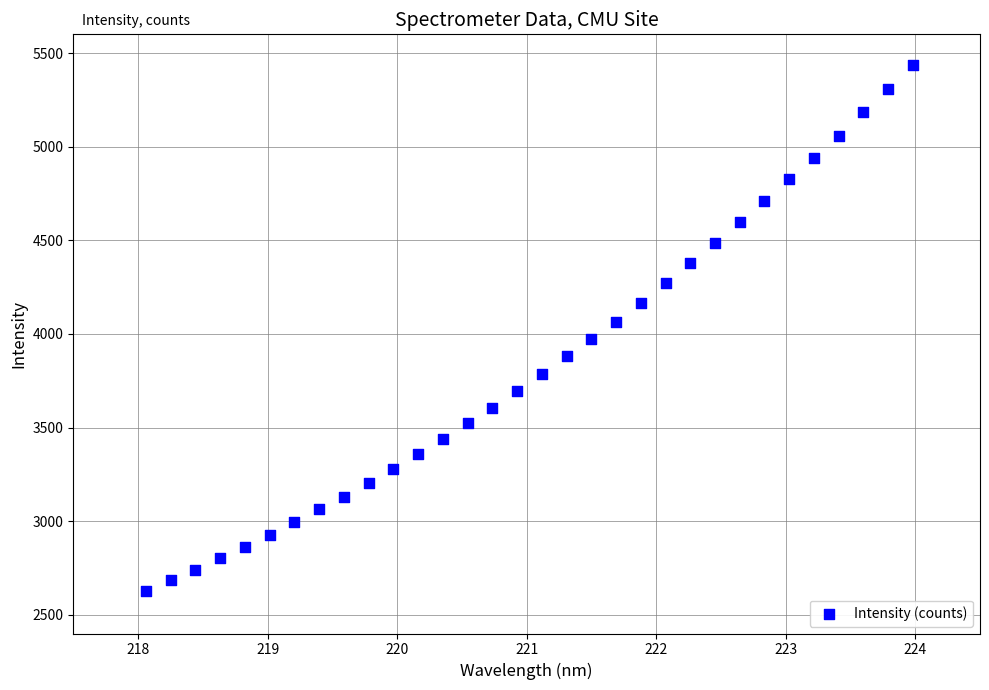

What is the range of Y values (max minus min)?

2809.9